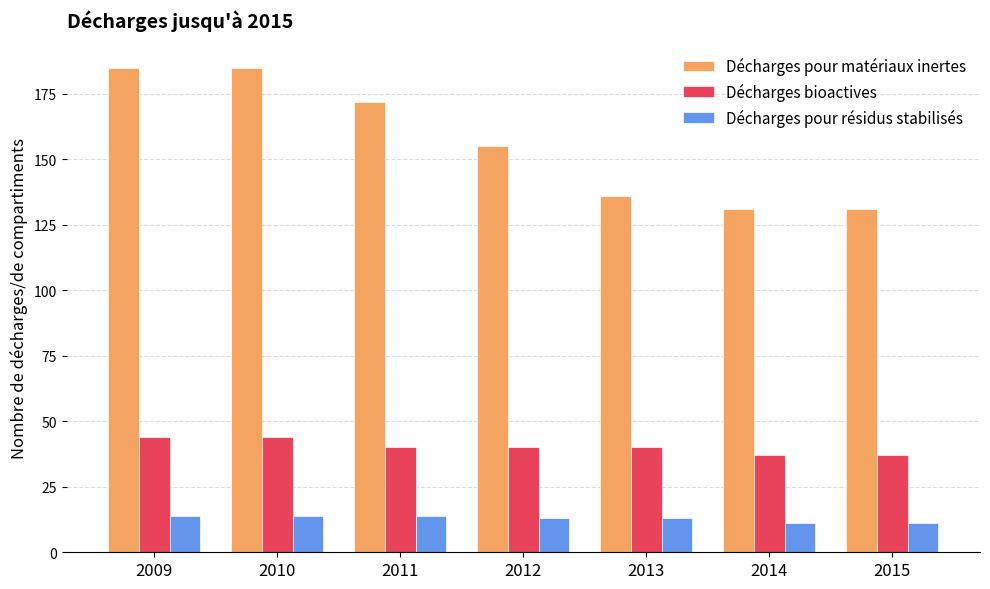

What is the value of the Décharges pour matériaux inertes bar at the 3rd from the left?

172